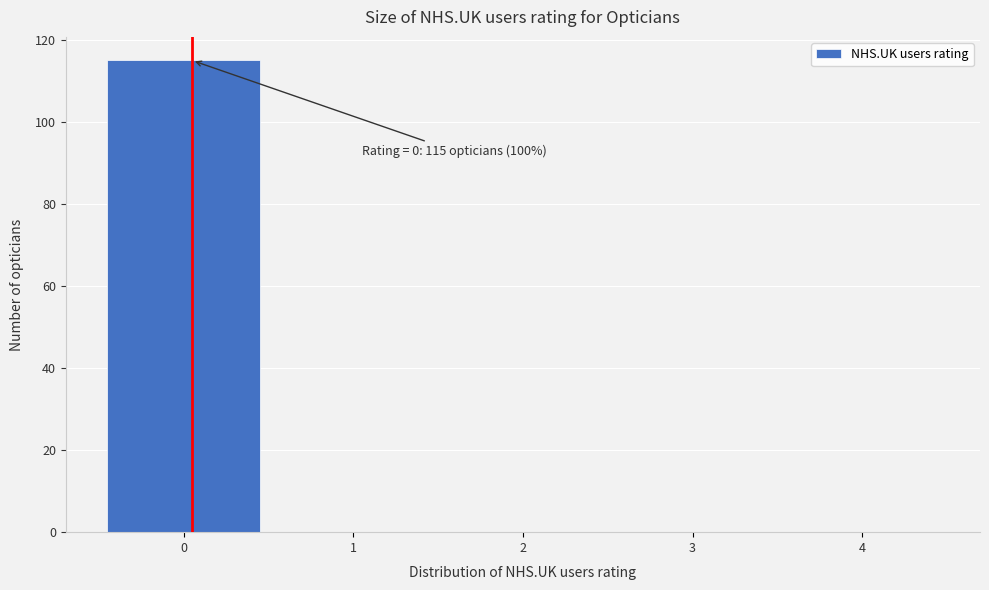

Reading left to right, transcribe all the data shown in this chart.

0=115	1=0	2=0	3=0	4=0